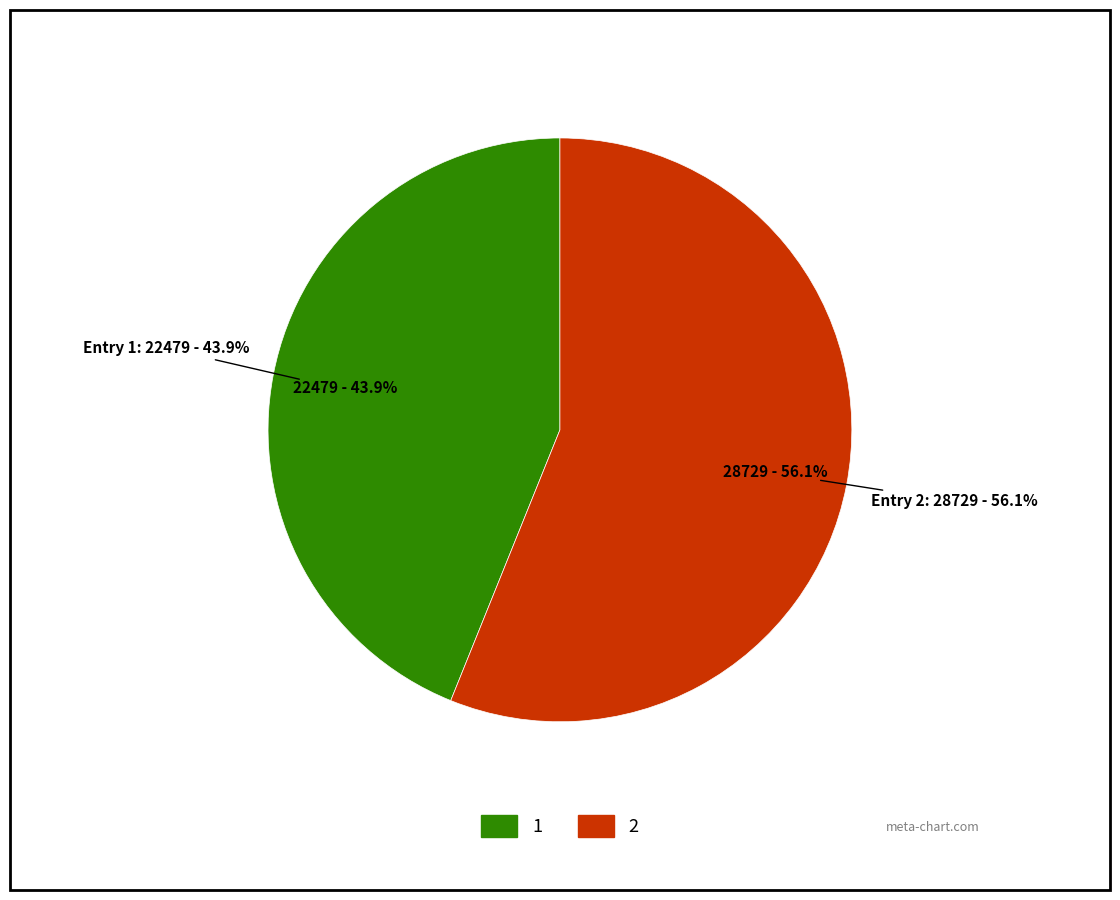

To the nearest percent, what is the difference between the largest and smallest slice percentages?

12%